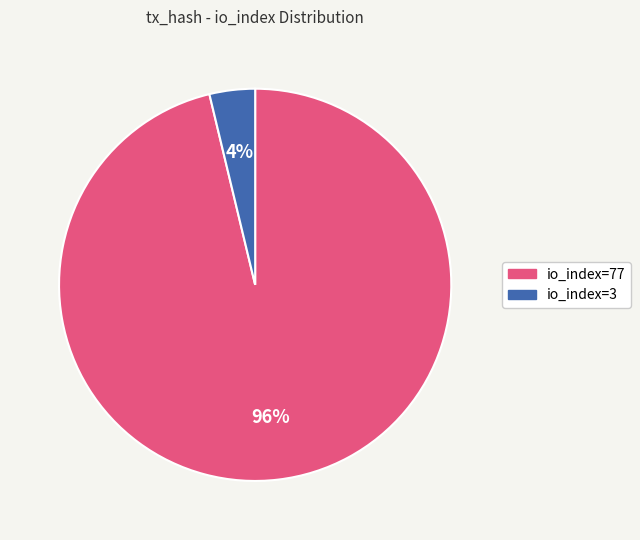

True or false: io_index=3 accounts for 4% of the total.

True